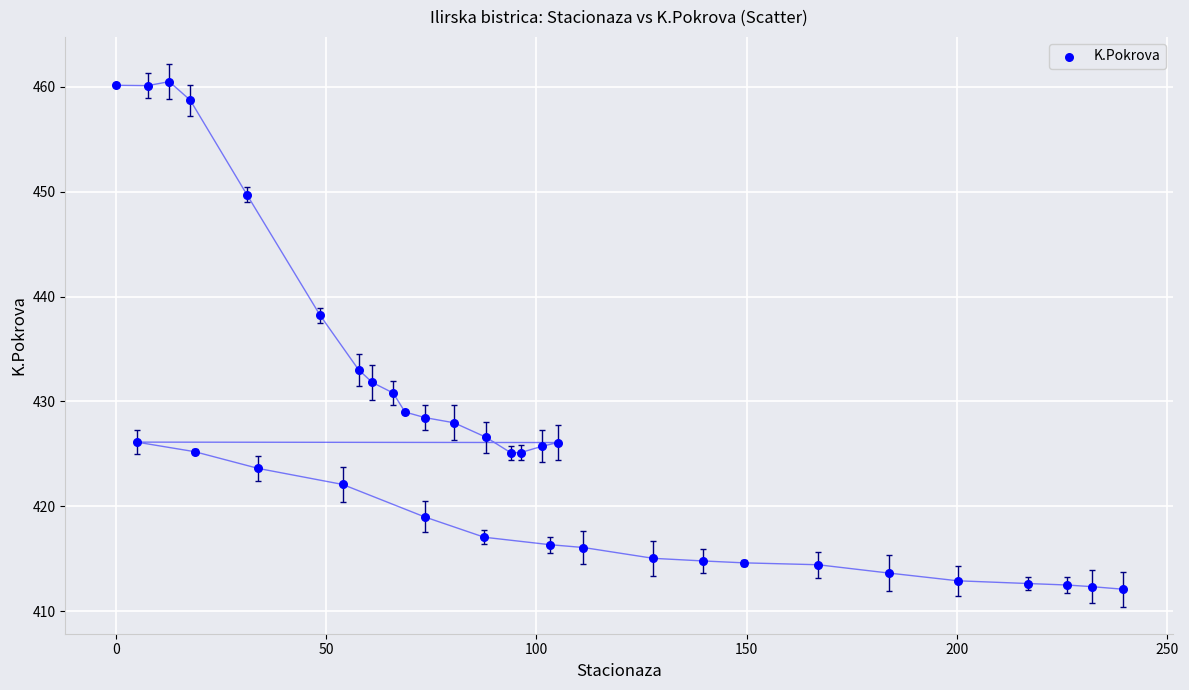

What Y value in the scatter plot is closest to 436?

438.2